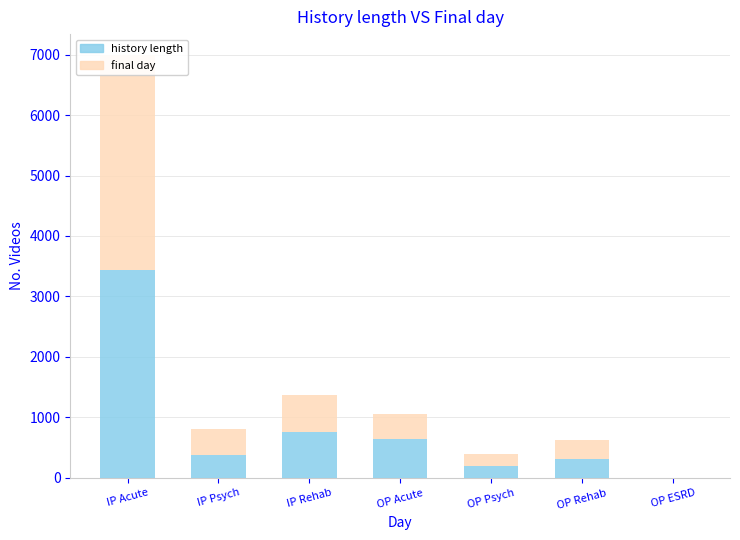

How many groups of bars are there?

7